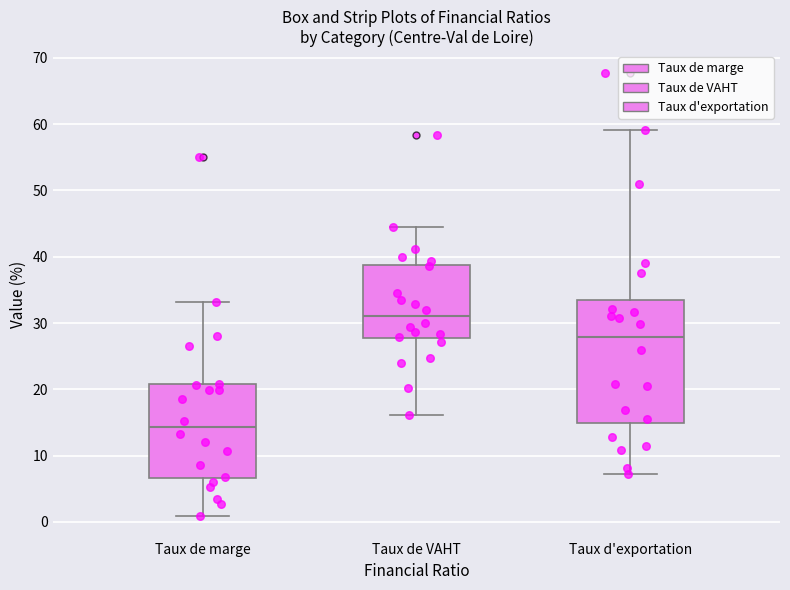

Which box's median line is the highest?

Taux de VAHT